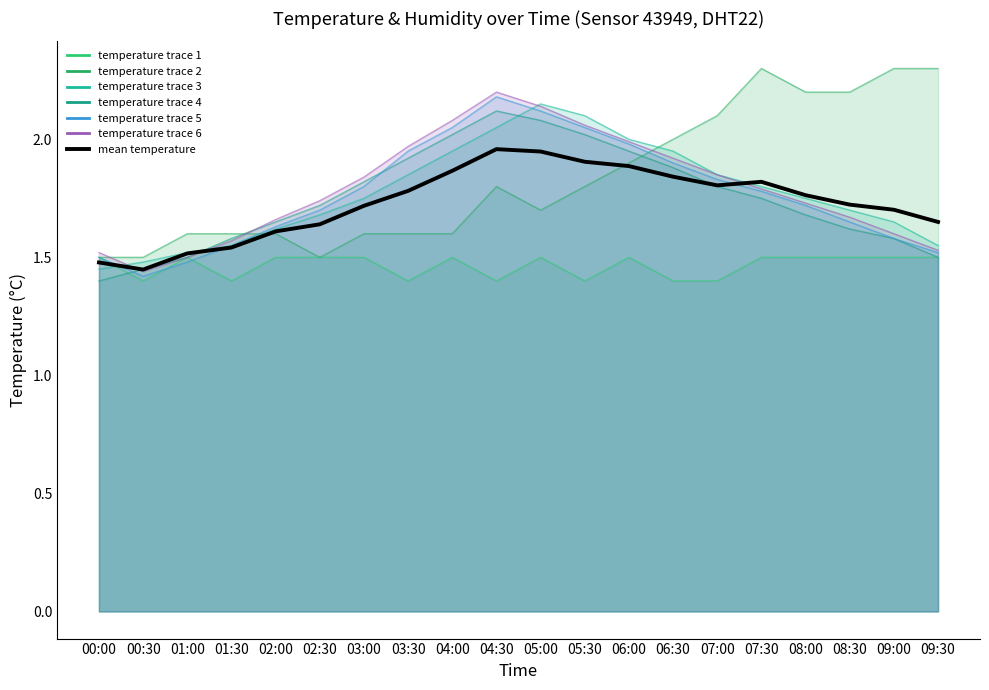

What is the sum of all values?

34.6